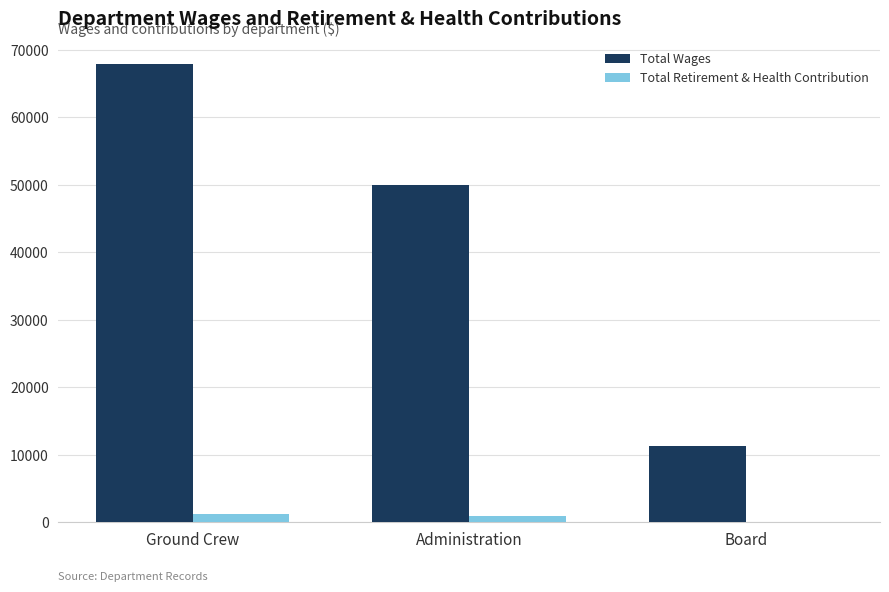

Is the value of Total Wages at Board greater than the value of Total Retirement & Health Contribution at Ground Crew?

Yes